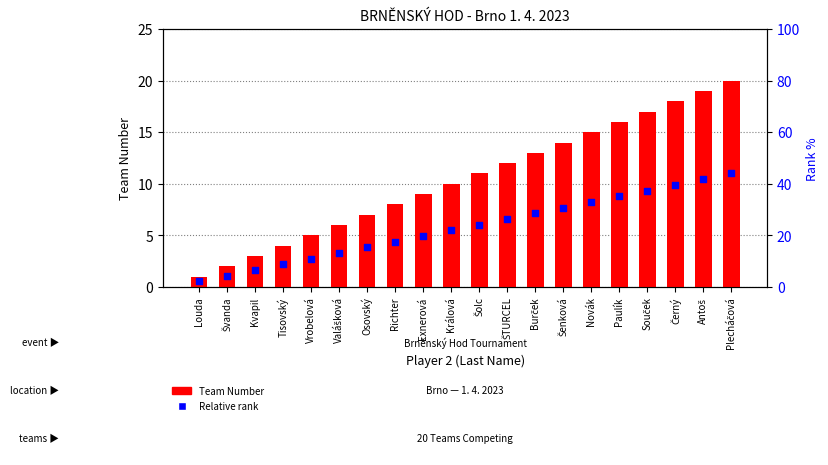

At which category is the sum across all series the highest?

Plecháčová